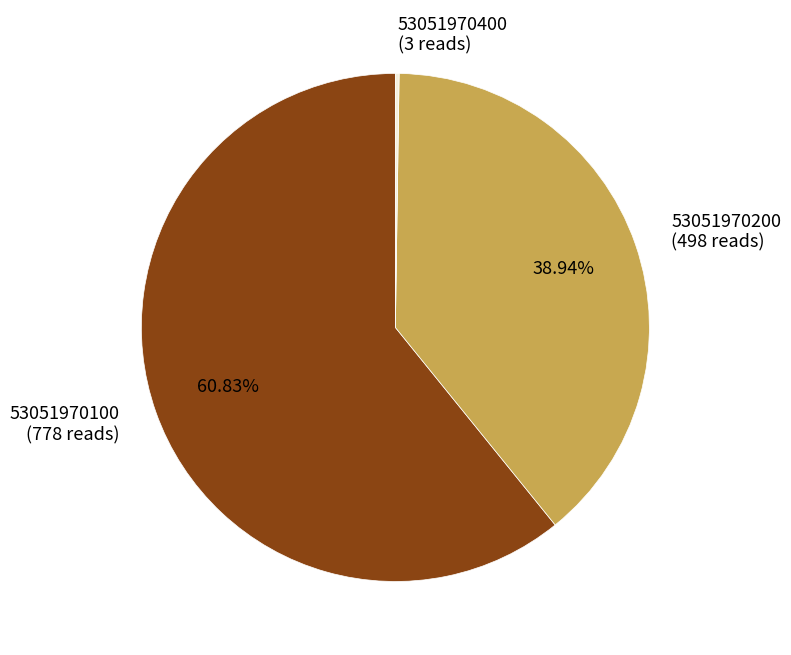

Is 53051970100 the majority of the pie?

Yes